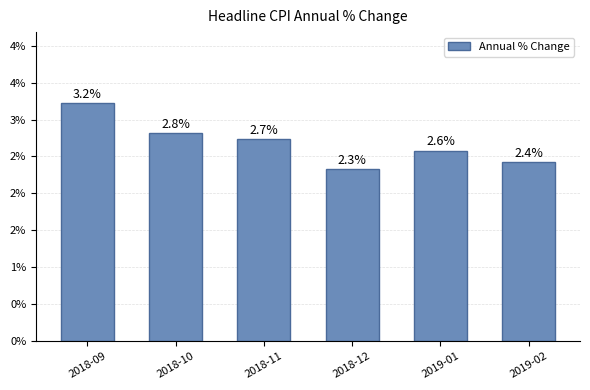

The chart shows a value of 2.8 at 2018-10. True or false?

True